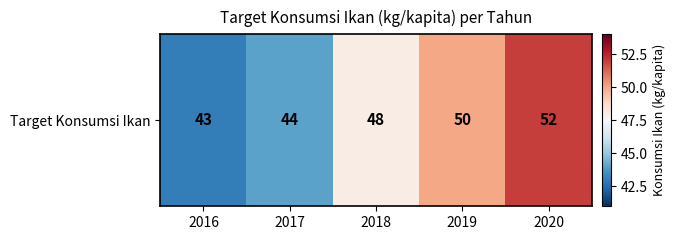

Between 2018 and 2019, which is larger?

2019